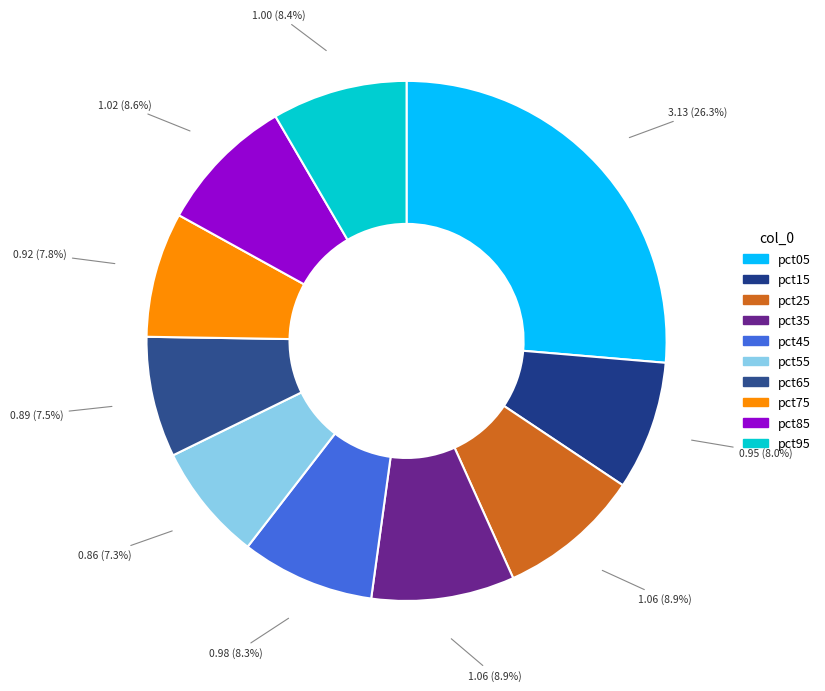

Is the sum of pct65 and pct55 greater than half?

No